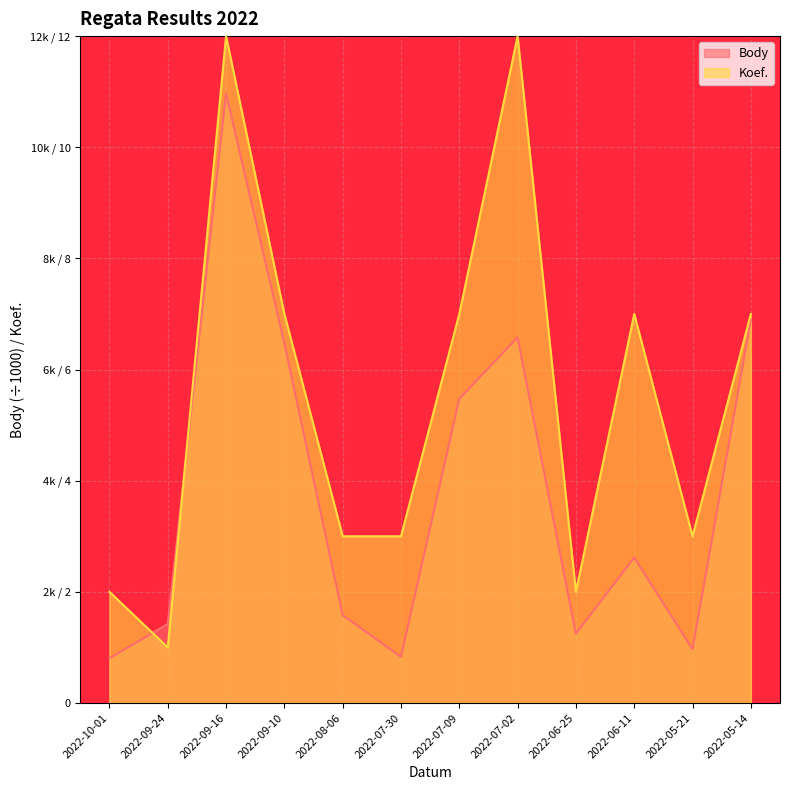

What is the difference between the maximum and minimum values in the Body series?

10.2